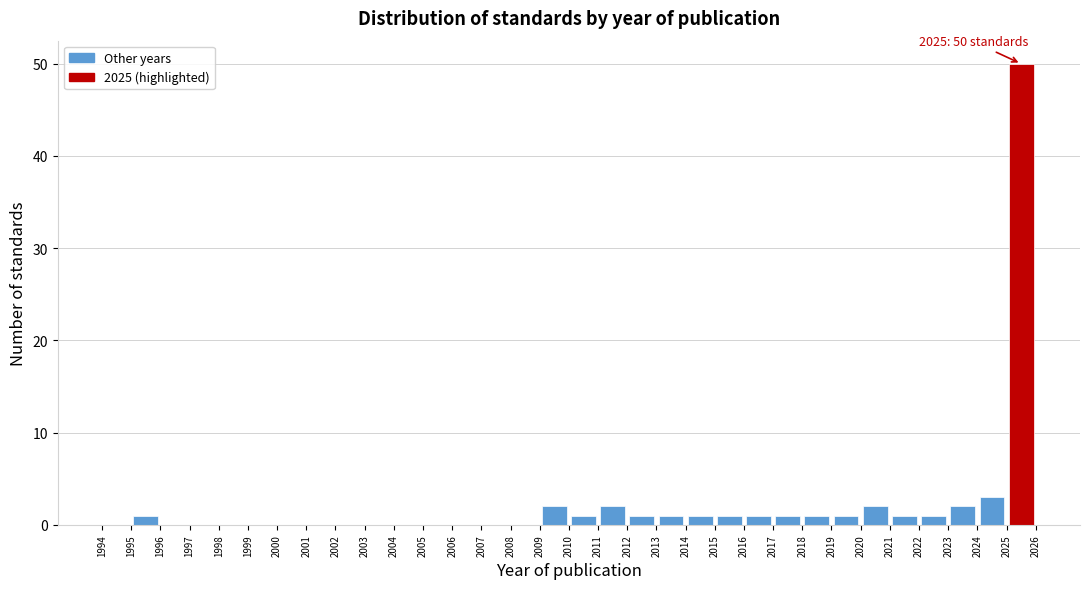

Over which range of the x-axis is the bar tallest?

2025 to 2026